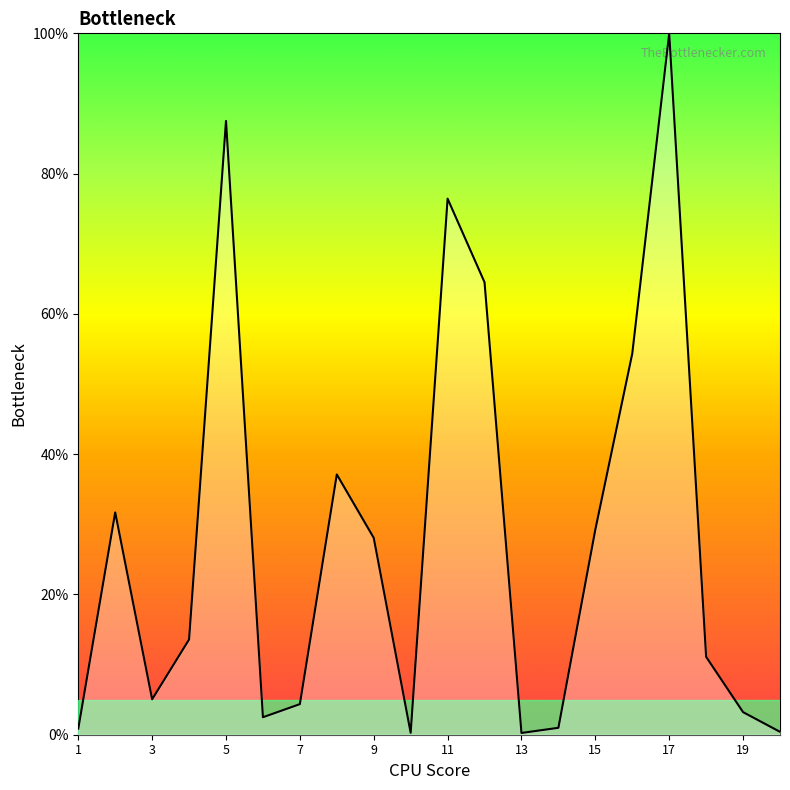

What is the greatest value displayed?

100.0